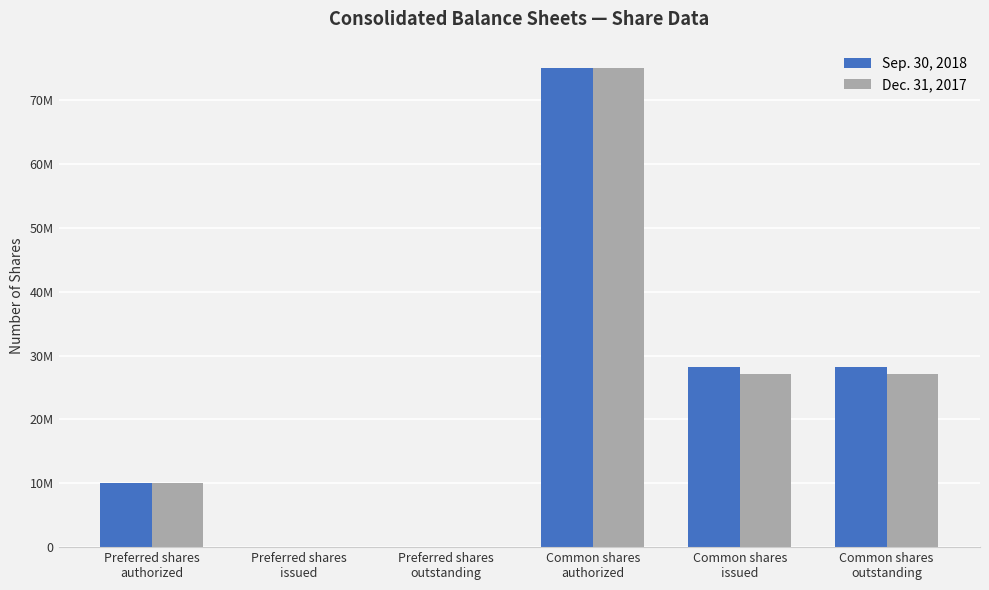

The Dec. 31, 2017 series shows 27152101 at Common shares
outstanding. True or false?

True